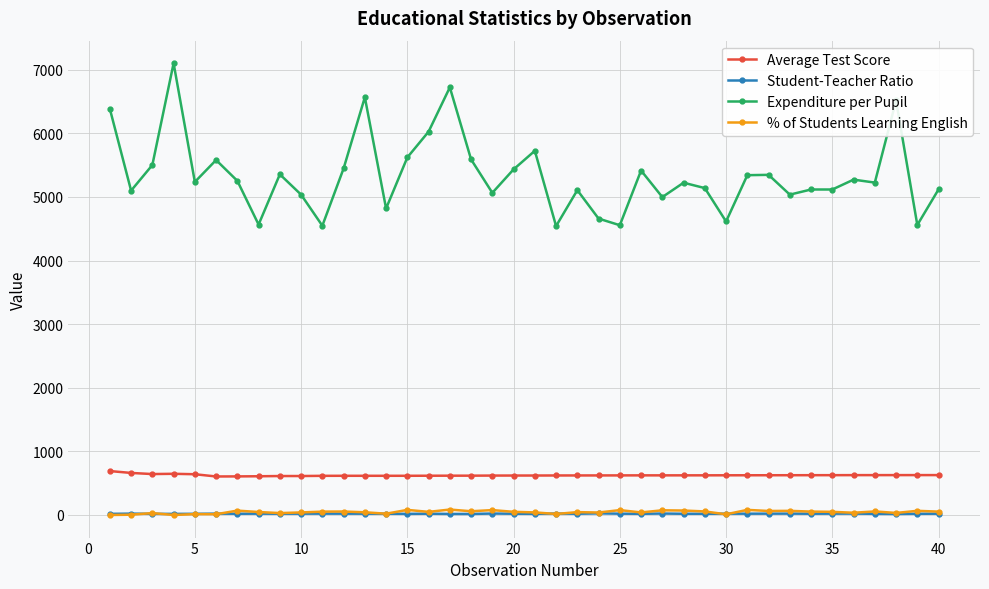

True or false: Expenditure per Pupil and Average Test Score cross at least once.

False